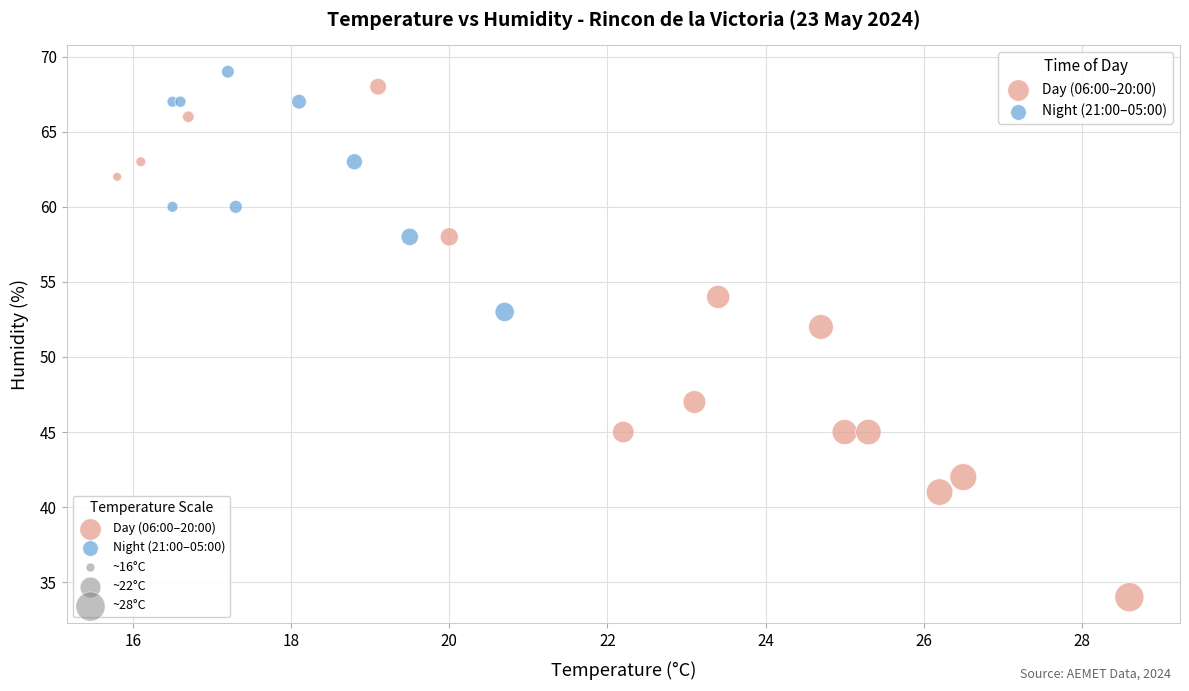

Which series reaches the maximum Y coordinate?

Night (21:00–05:00)